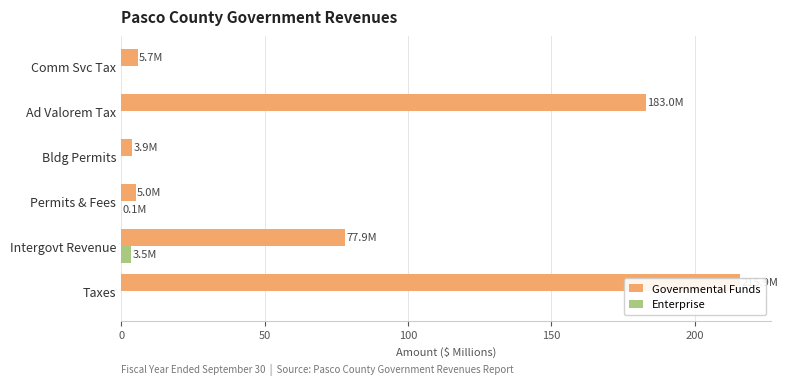

At how many categories does at least one series exceed 132?

2